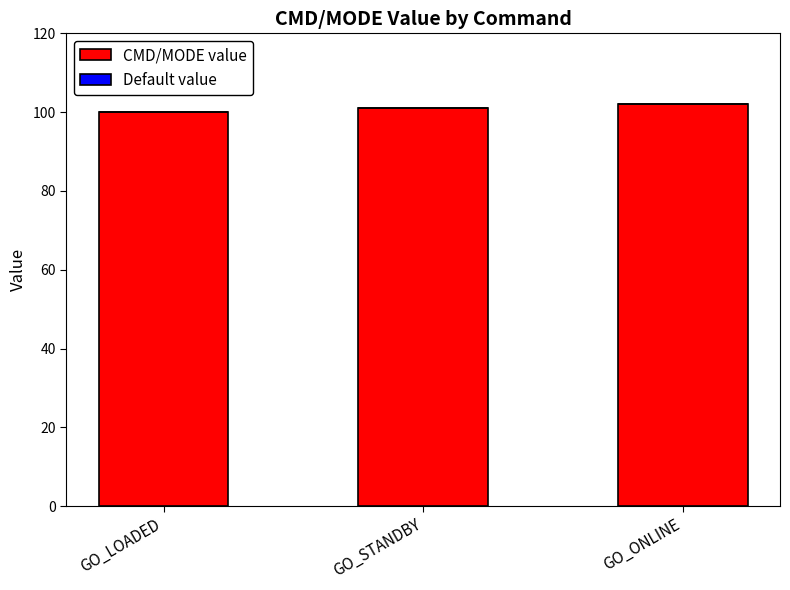

What position from the right is GO_LOADED?

3